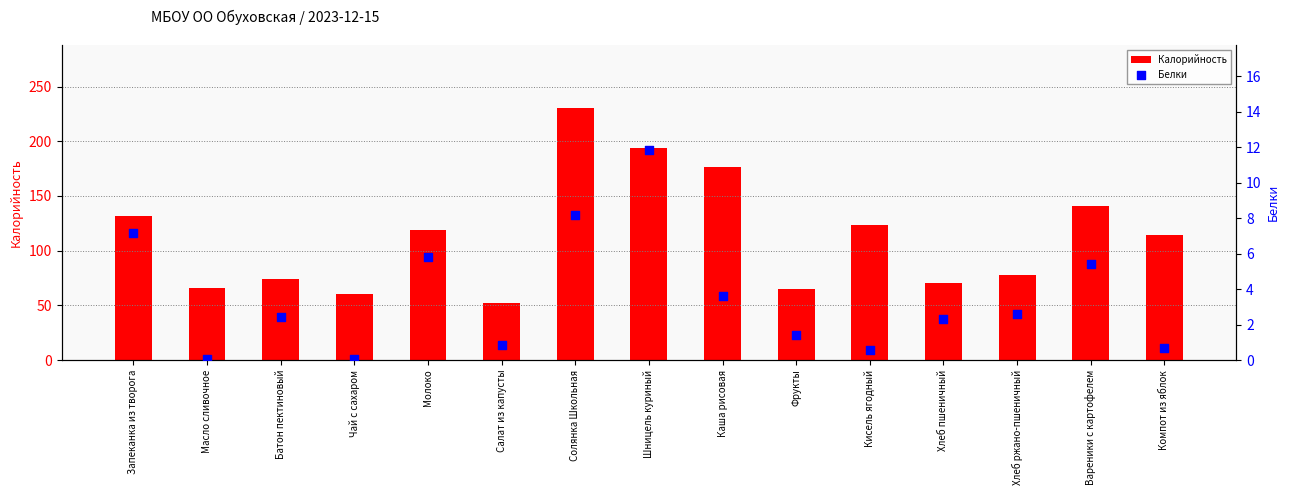

At which category is the sum across all series the highest?

Солянка Школьная